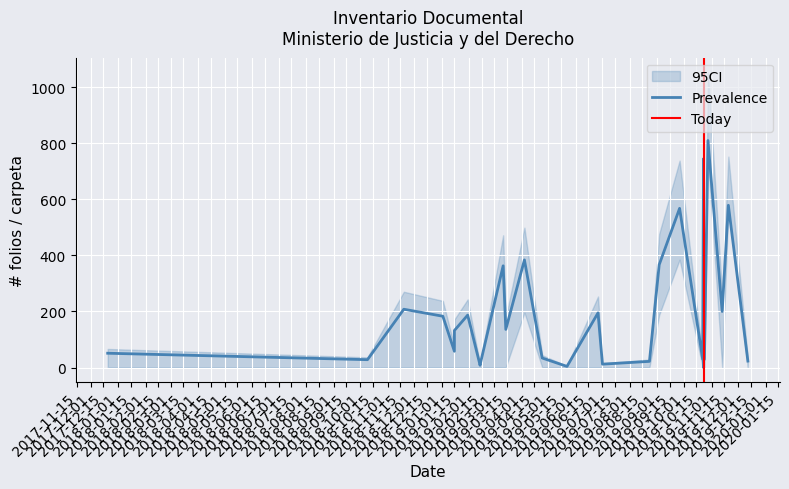

What is the total value across all series at 2019-10-23?

920